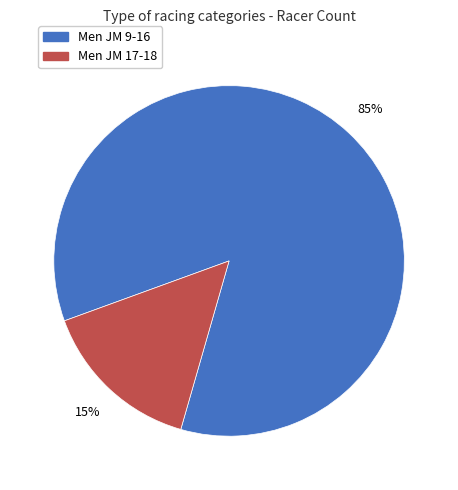

The Men JM 9-16 slice represents 97% of the pie. True or false?

False